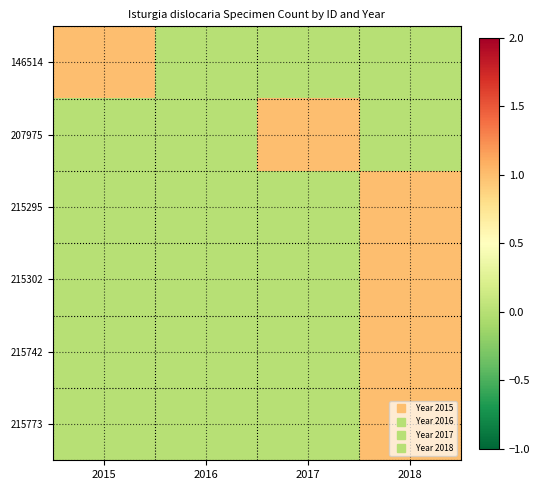

At which category is the sum across all series the highest?

2018